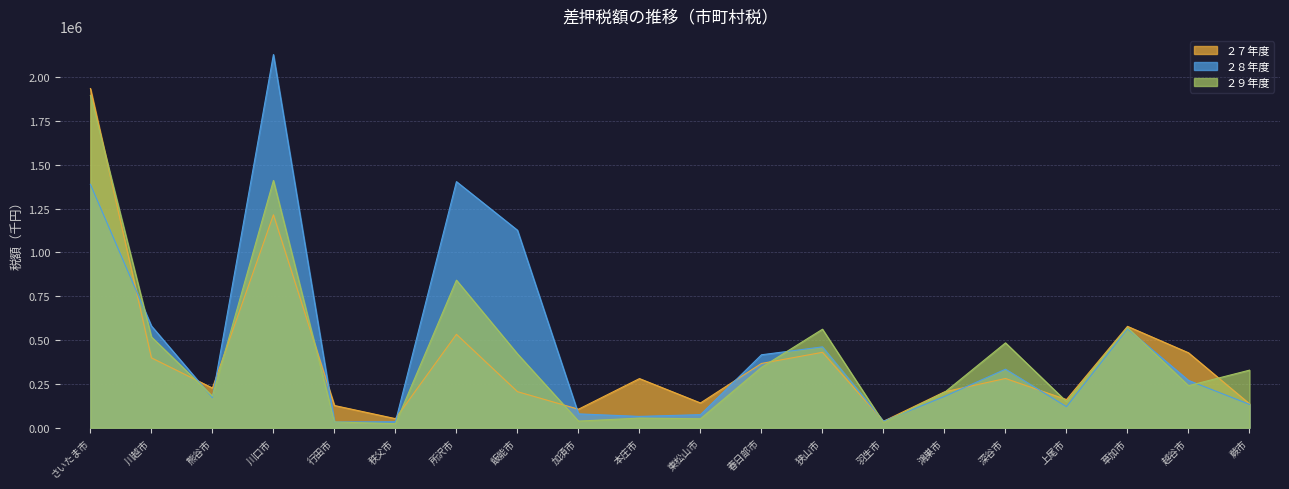

True or false: ２７年度 and ２８年度 intersect in this chart.

True